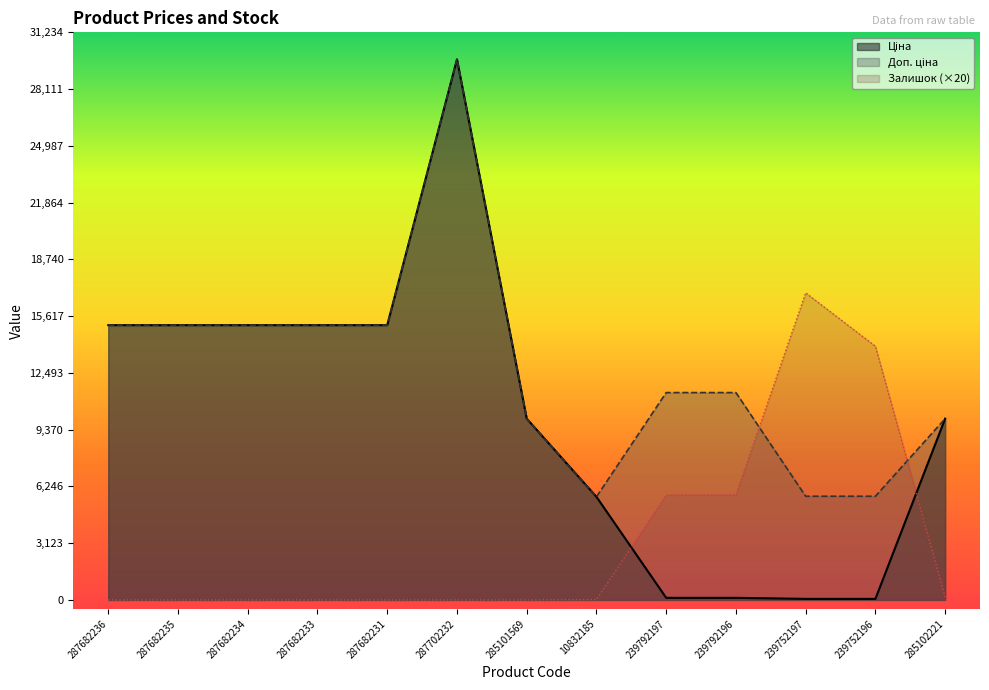

What is the sum of the Доп. ціна values at 287682231 and 285102221?

25095.0